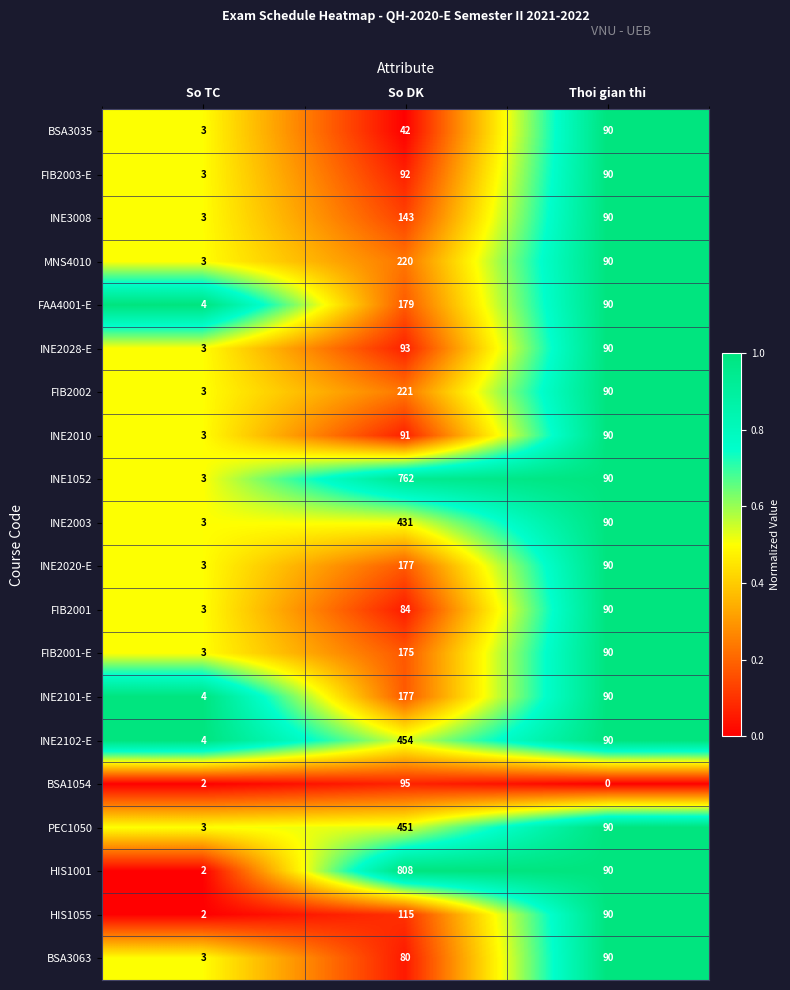

What is the sum of the HIS1001 values at So DK and Thoi gian thi?

898